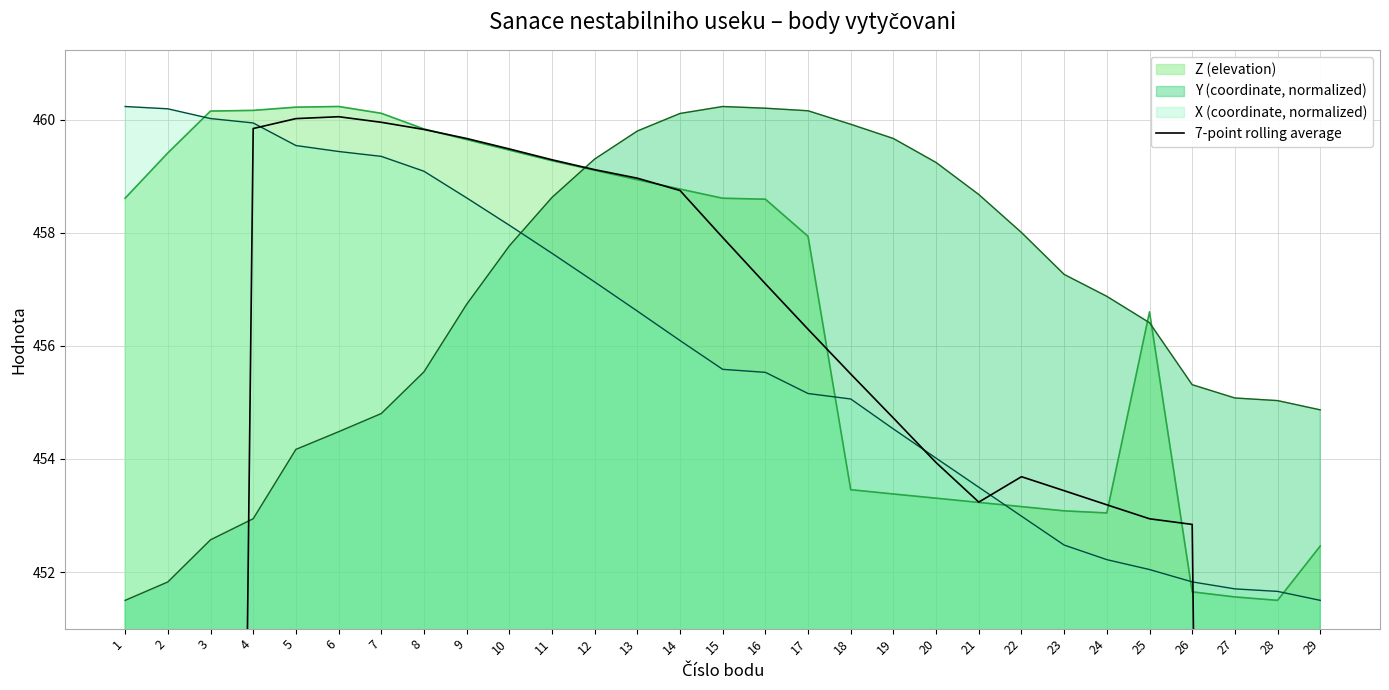

Is the value of X (coordinate, normalized) at 20 greater than the value of Z (elevation) at 26?

Yes